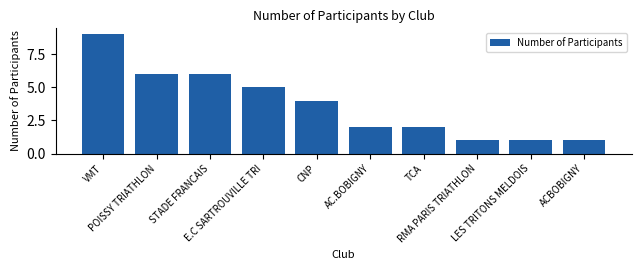

What is the difference between the maximum and minimum values?

8